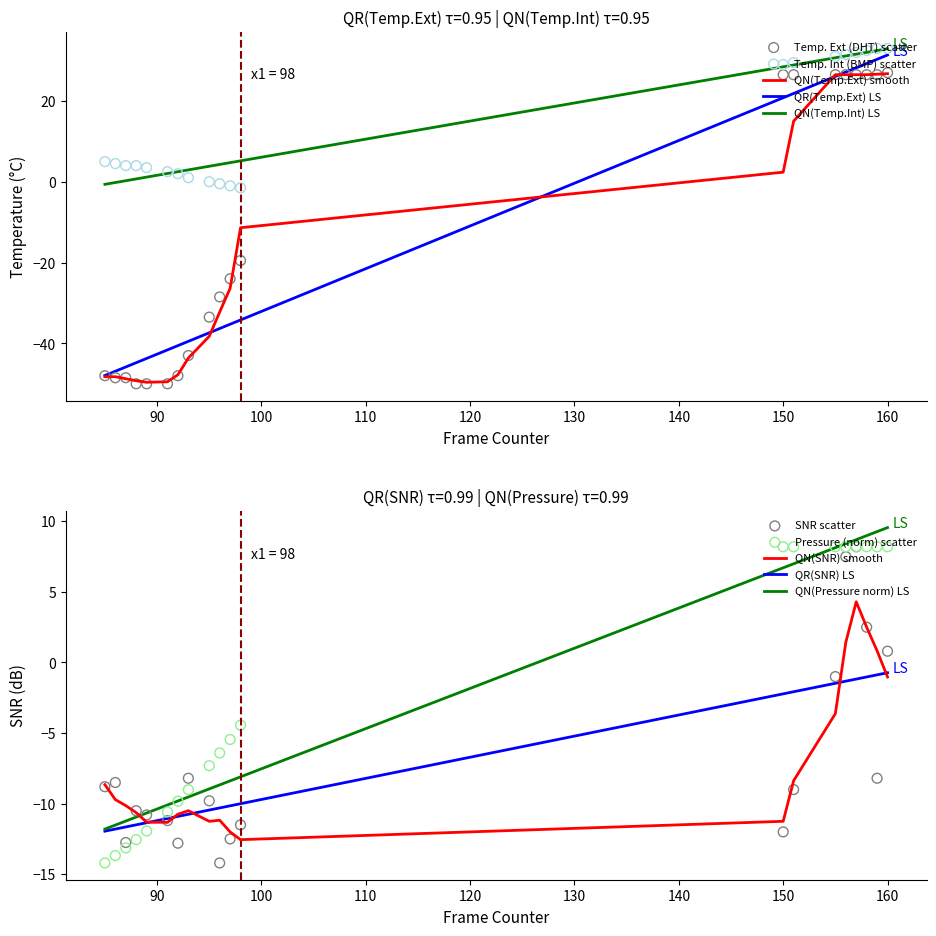

Which series reaches the maximum Y coordinate?

Temp. Int (BMP)